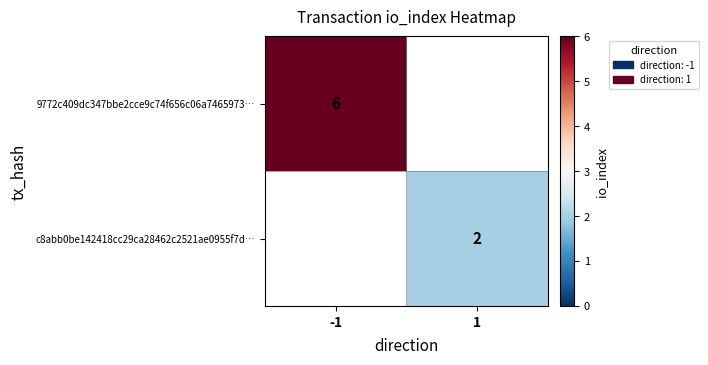

Count the number of data series in this chart.

2